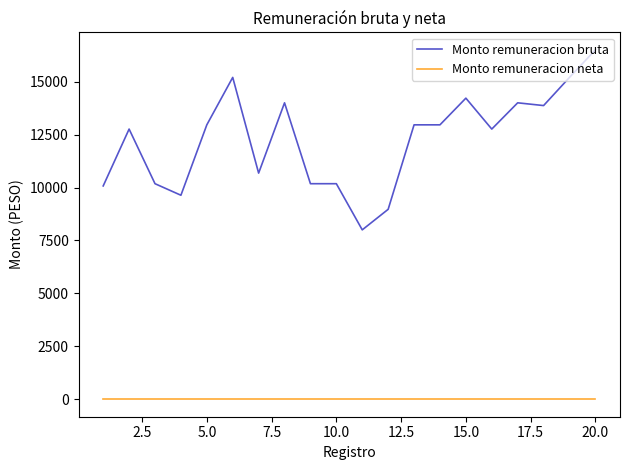

True or false: Monto remuneracion neta and Monto remuneracion bruta intersect in this chart.

False